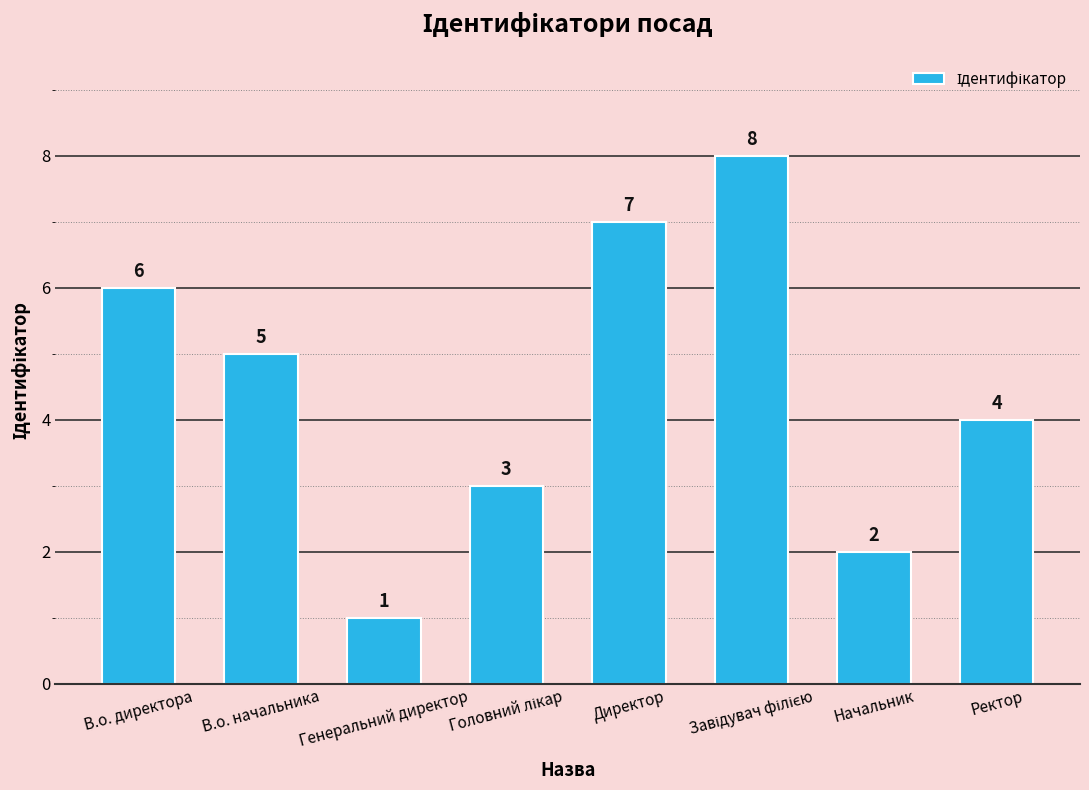

Count the number of categories in the chart.

8